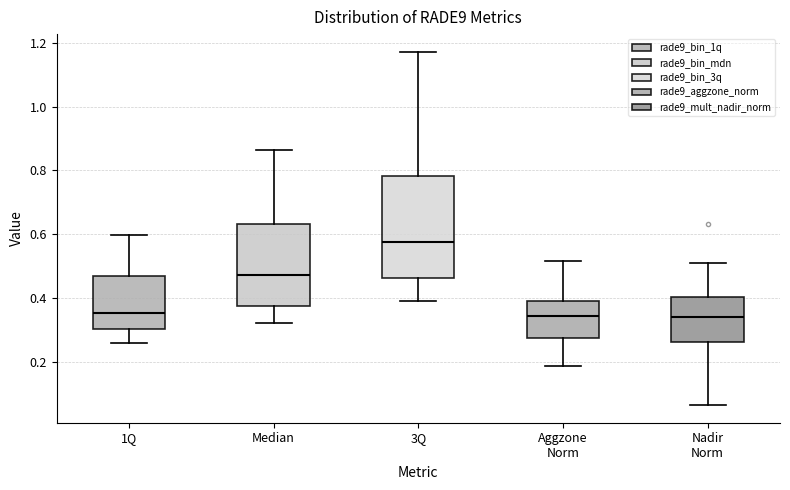

Which box's median line is the highest?

3Q